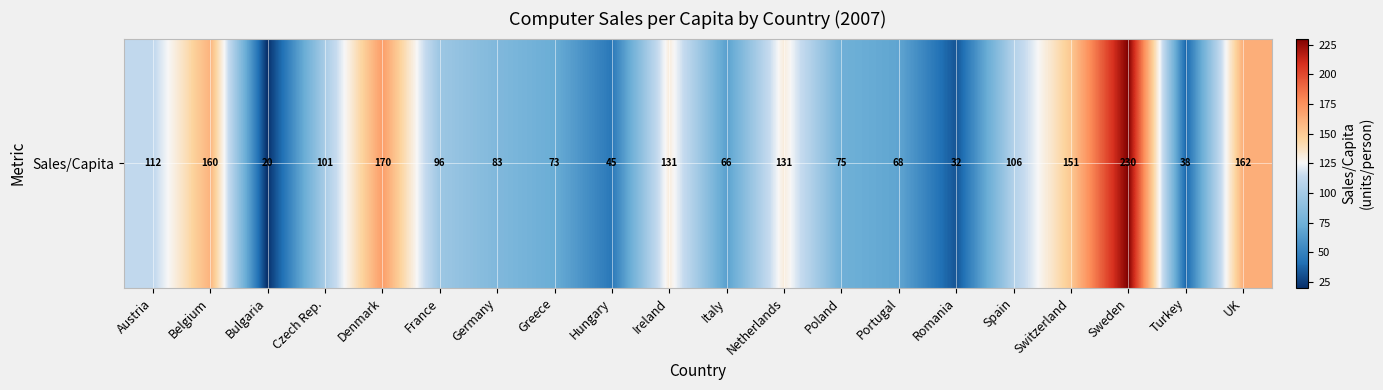

True or false: the data shows 112.0 at Austria.

True